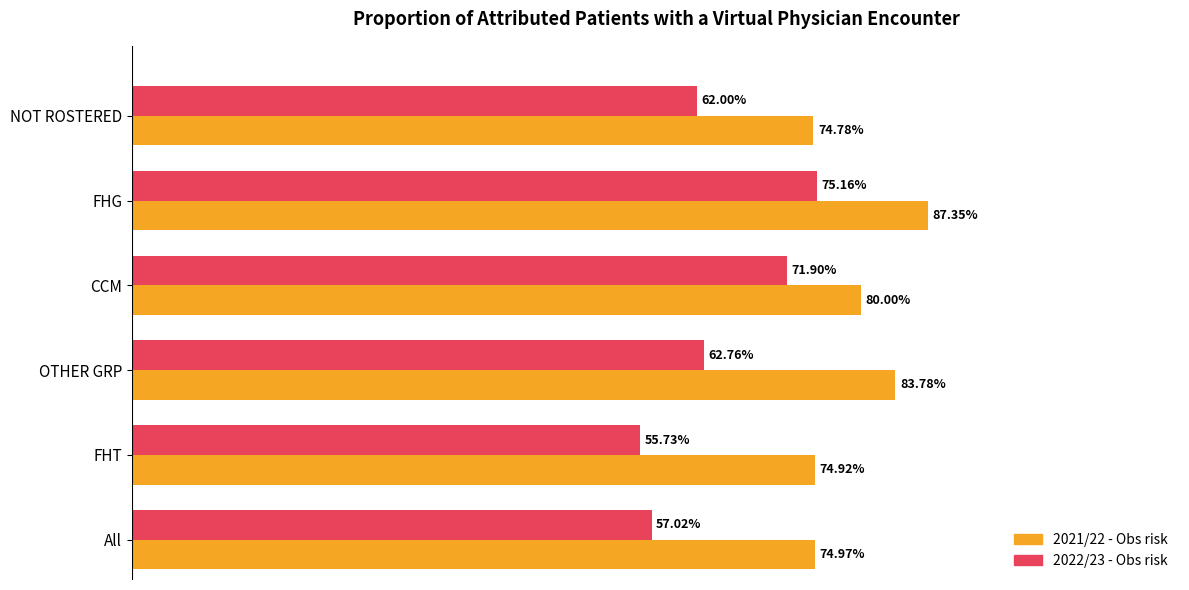

Which category has the highest value in the 2021/22 - Obs risk series?

FHG